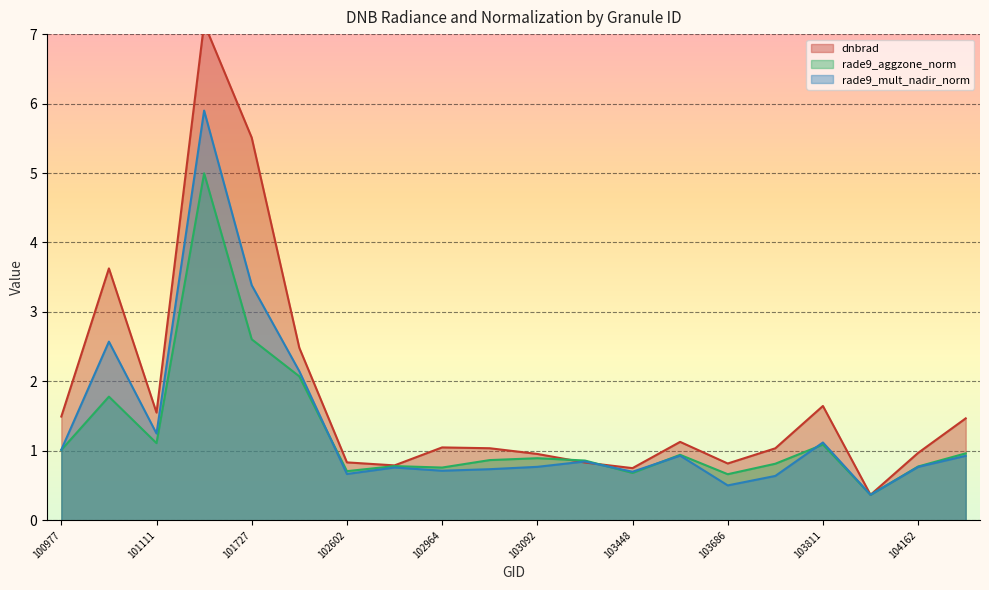

Is it true that rade9_aggzone_norm equals 2.1 at 101986?

True